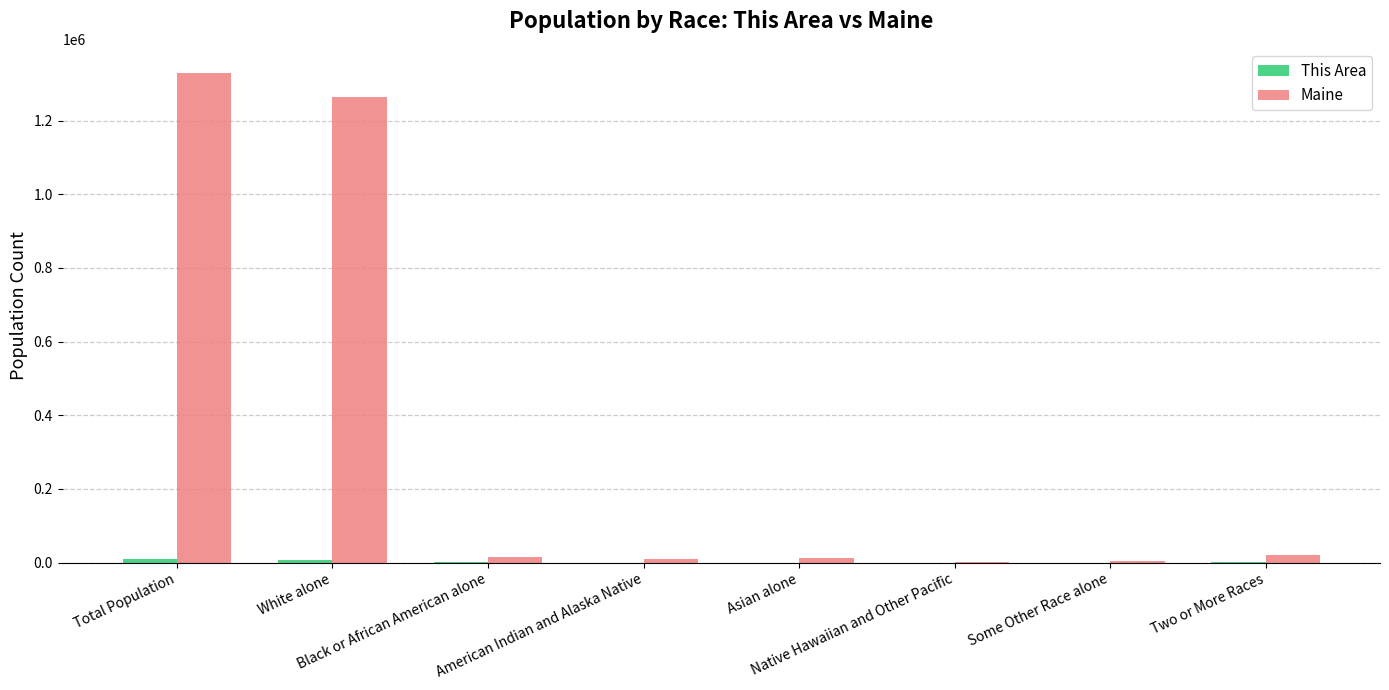

Which series has the largest total across all categories?

Maine